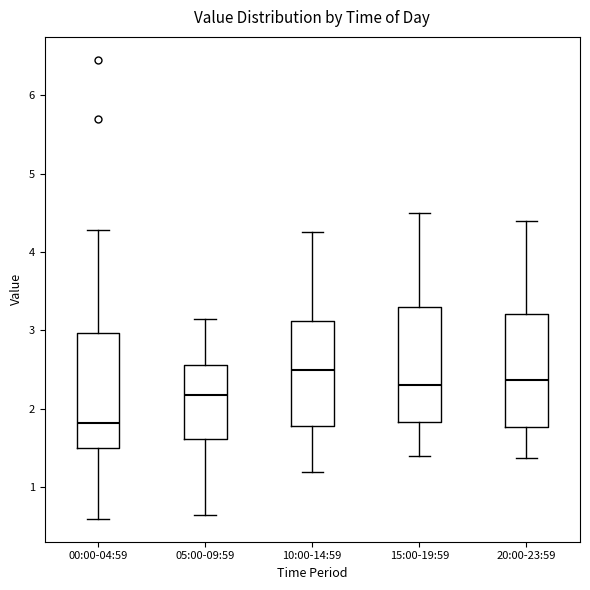

Reading left to right, read every box against the y-axis: the position of its median line, the range the box covers, and the ends of its whiskers. The values are not printed on the chart, so give them approximately, as read against the axis.

00:00-04:59: median 1.8, box 1.5 to 3.0, whiskers 0.6 to 4.3
05:00-09:59: median 2.2, box 1.6 to 2.6, whiskers 0.7 to 3.2
10:00-14:59: median 2.5, box 1.8 to 3.1, whiskers 1.2 to 4.3
15:00-19:59: median 2.3, box 1.8 to 3.3, whiskers 1.4 to 4.5
20:00-23:59: median 2.4, box 1.8 to 3.2, whiskers 1.4 to 4.4